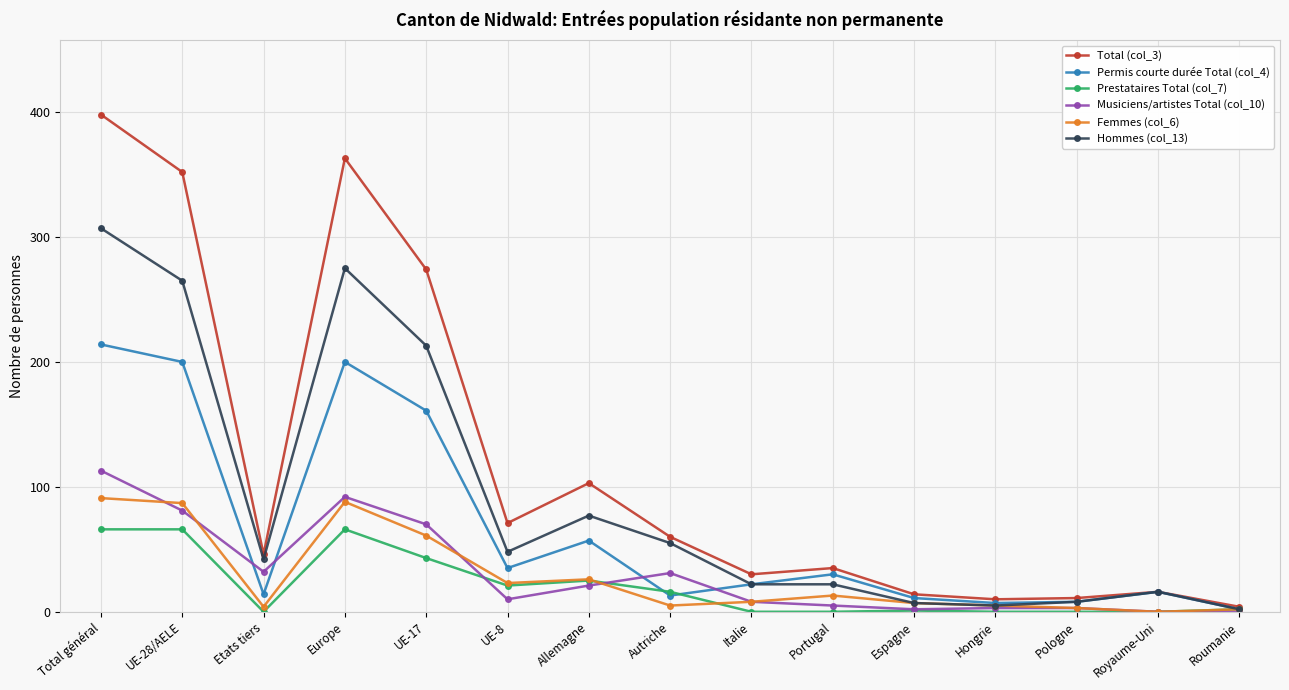

What is the difference between the maximum and minimum values in the Hommes (col_13) series?

305